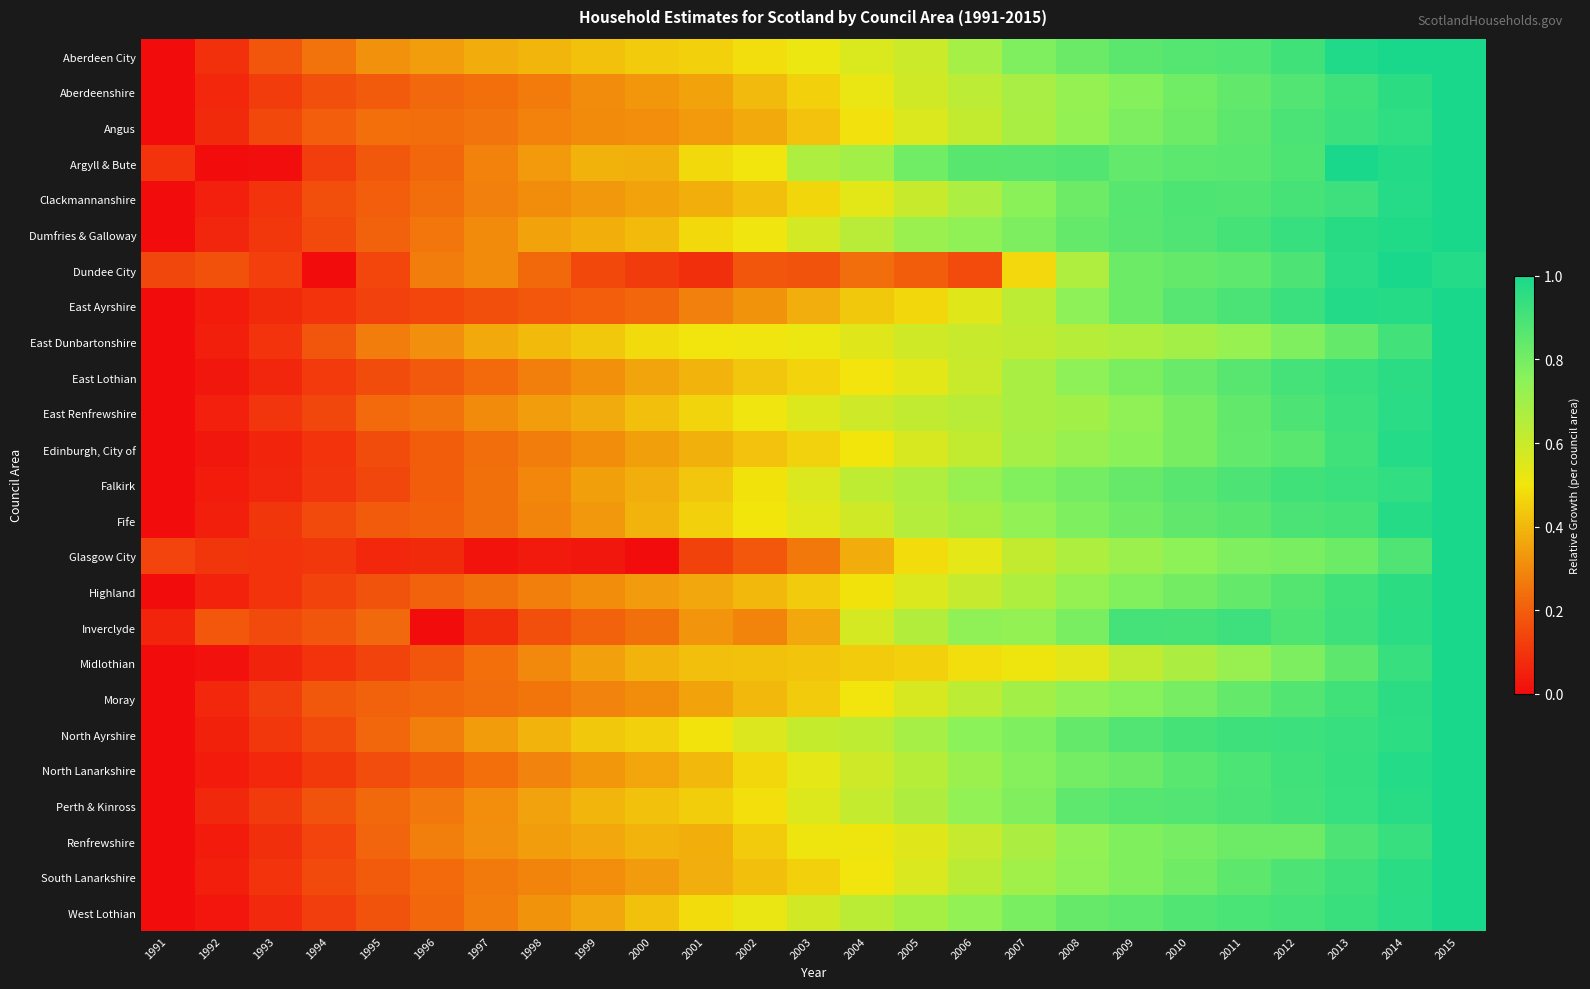

At which category does the chart reach its minimum across all series?

1991